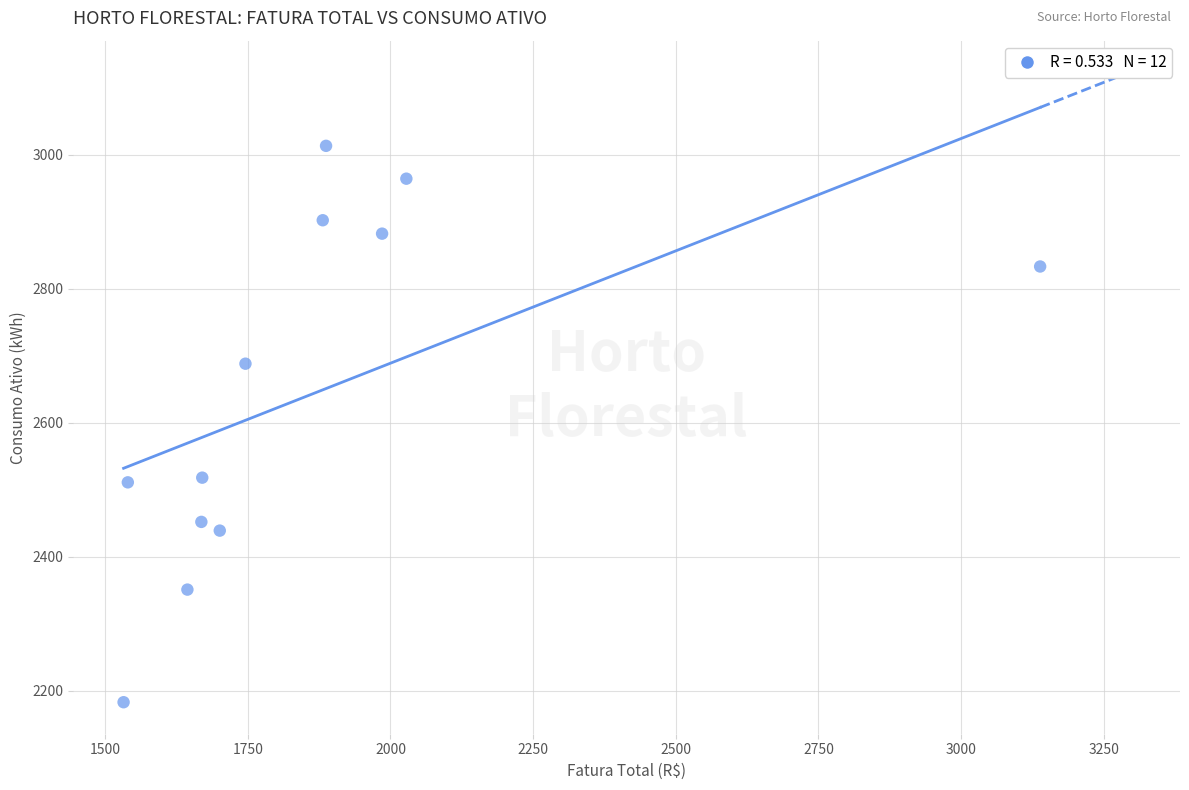

What is the range of Y values (max minus min)?

830